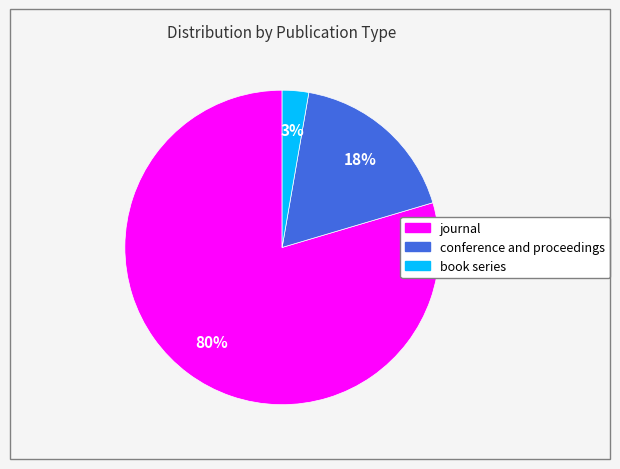

How many slices are in this pie chart?

3